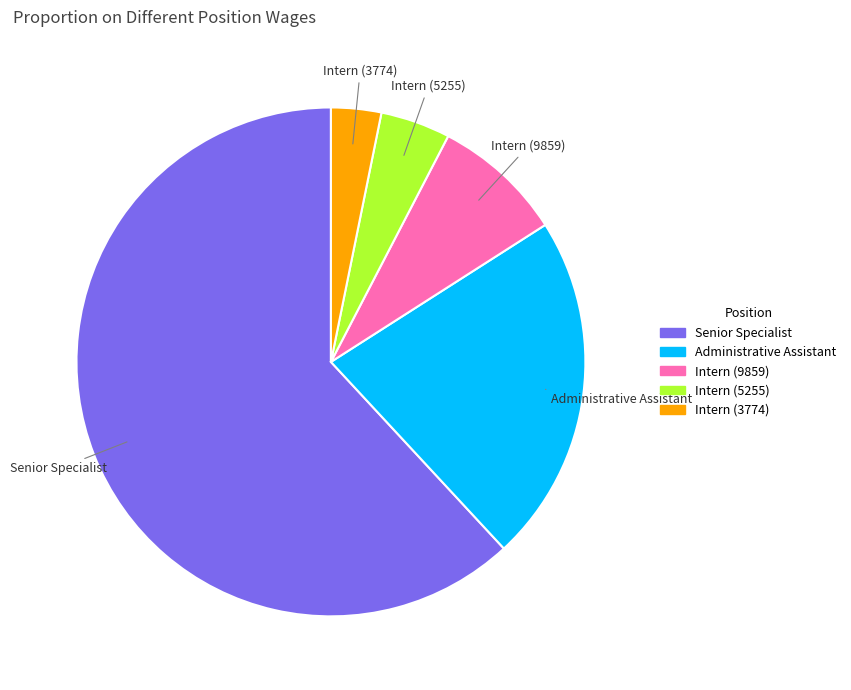

Which slice is the smallest?

Intern (3774)